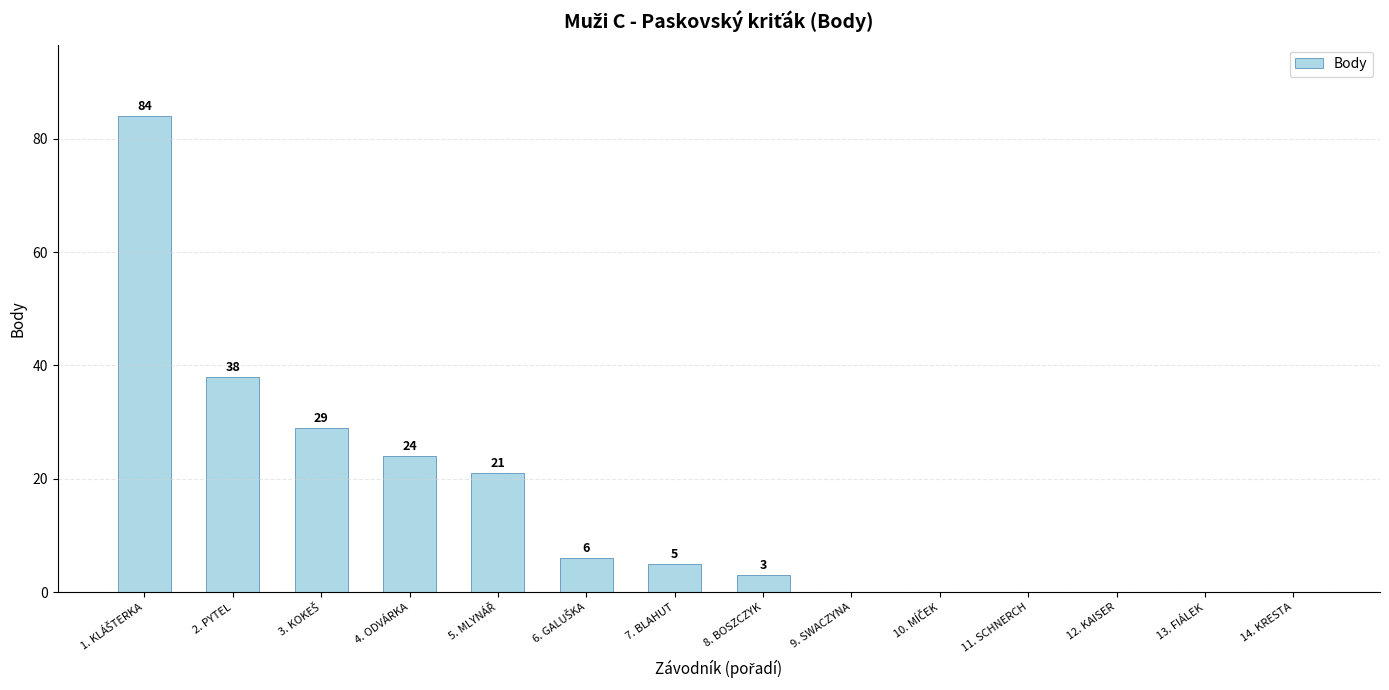

The value at 2. PYTEL is 38. True or false?

True